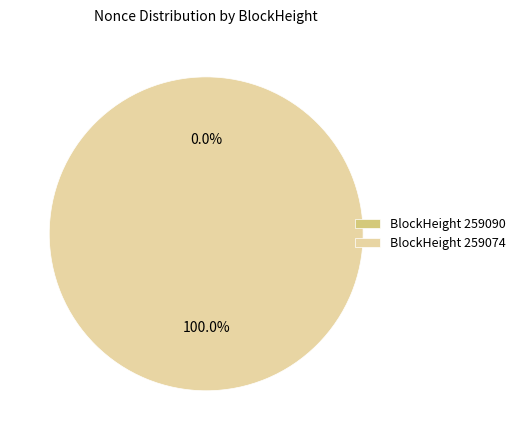

Rank the categories by value from lowest to highest.

259090, 259074